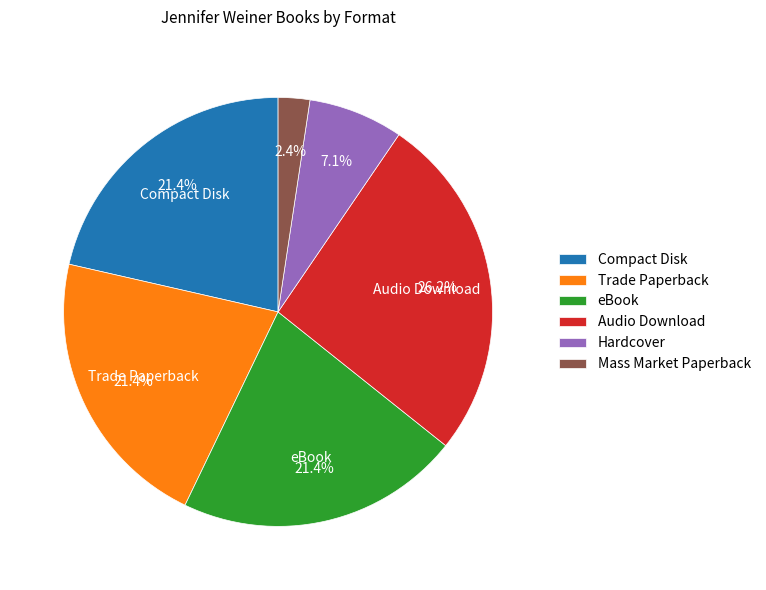

To the nearest percent, what is the combined percentage of Audio Download and Mass Market Paperback?

29%